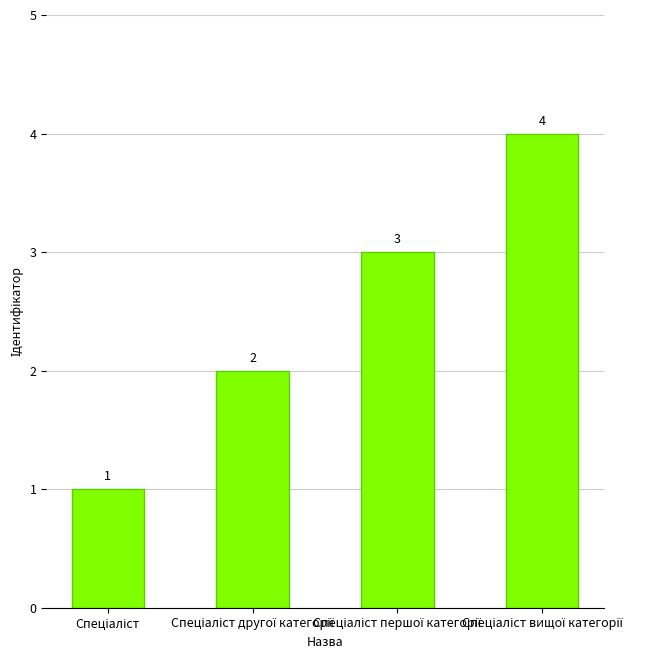

Count the values in the range 2 to 4.

3